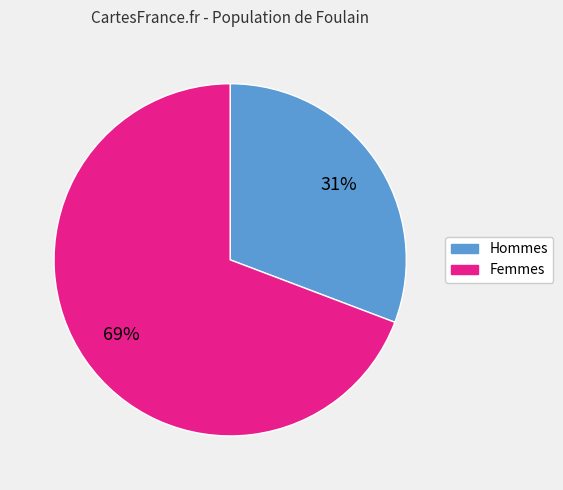

How many segments does this pie chart have?

2